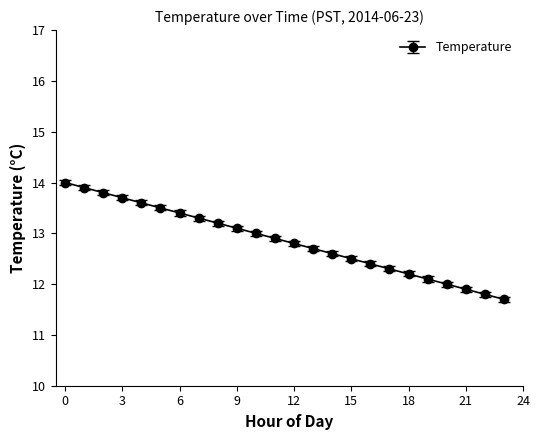

What is the value of the 22nd point from the left?

11.9